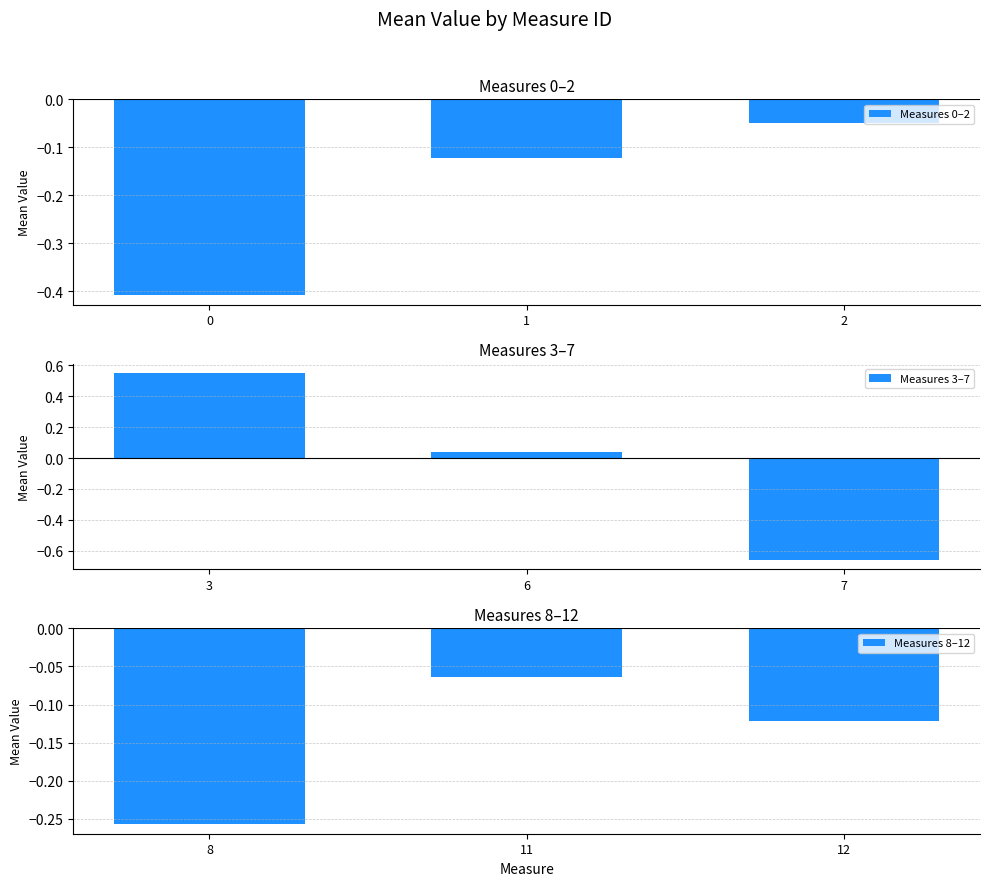

Between 0 and 2, which is larger?

2